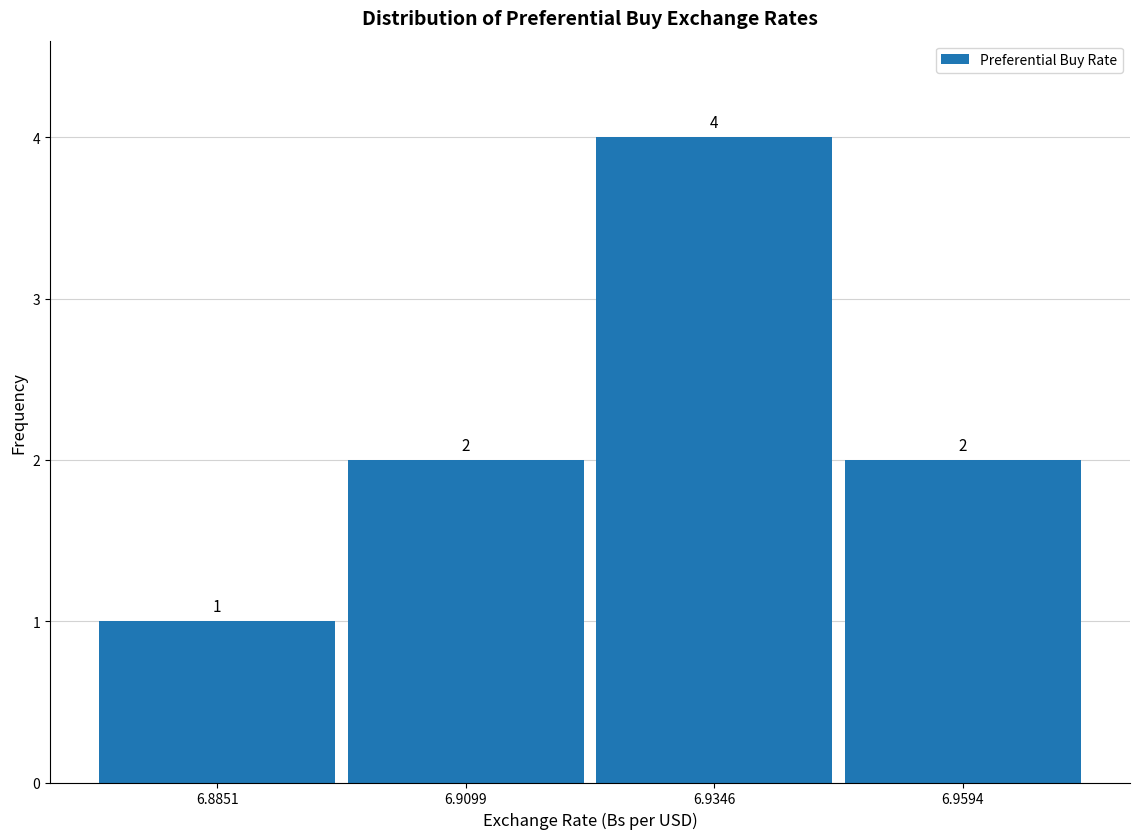

Reading left to right, transcribe this chart: for each bar, give the range it covers on the x-axis and its height. The bar edges are not printed on the chart, so give them approximately, as read against the axis.

6.875 to 6.895: 1
6.895 to 6.920: 2
6.920 to 6.945: 4
6.945 to 6.970: 2